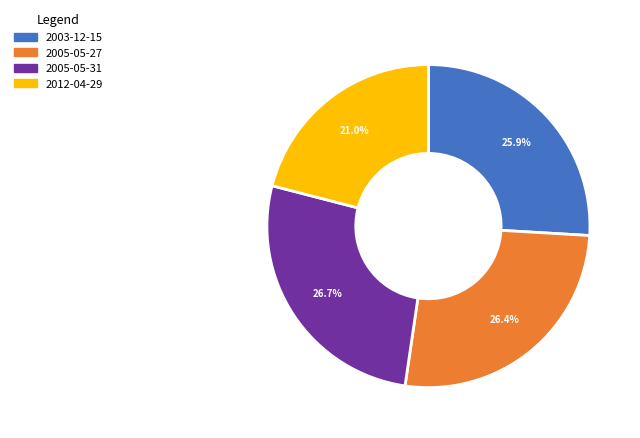

To the nearest percent, what is the average slice percentage?

25%